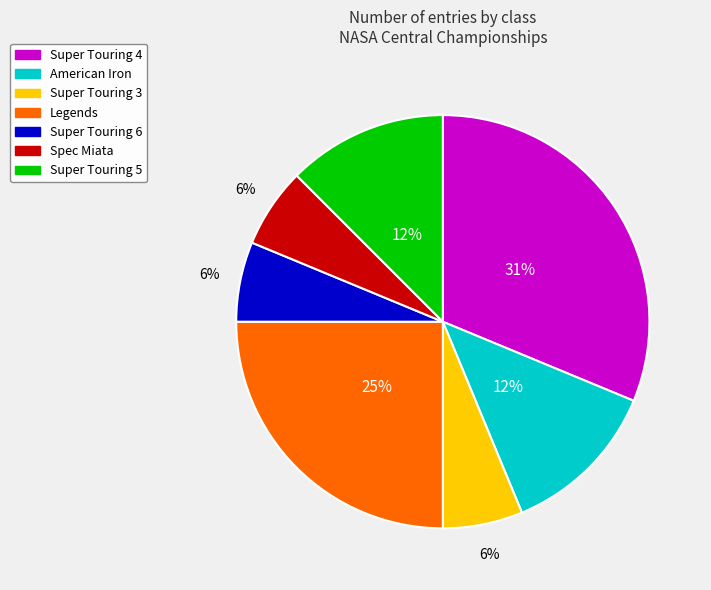

Does any single category account for the majority?

No